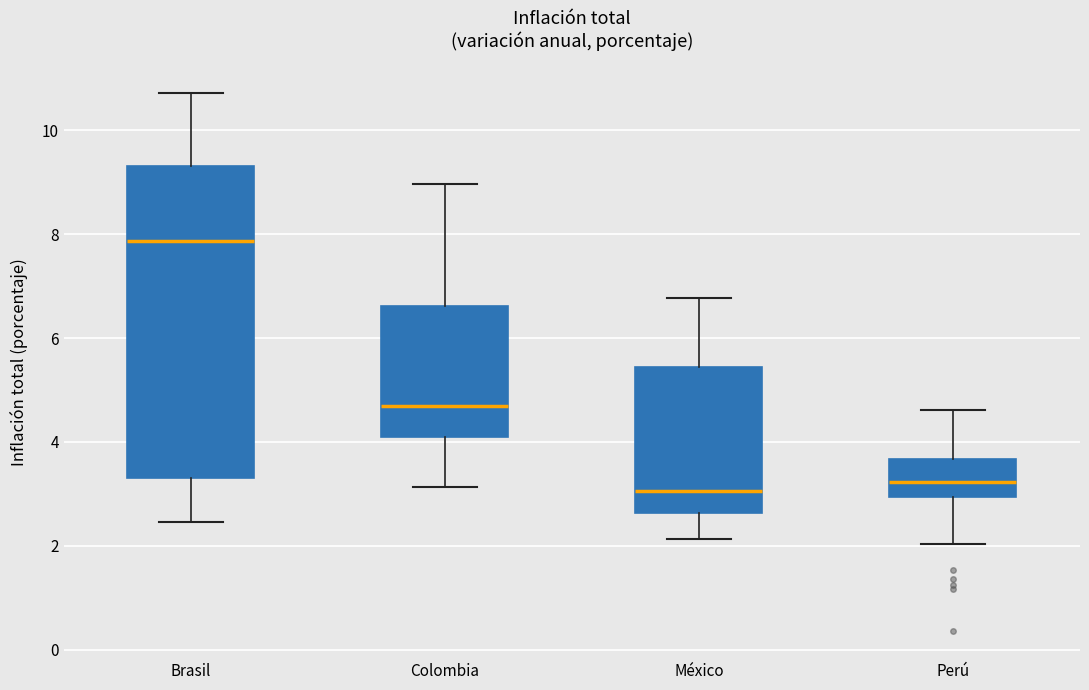

Where is the lower edge of the box for Brasil on the y-axis? The values are not printed on the chart, so give them approximately, as read against the axis.

3.4